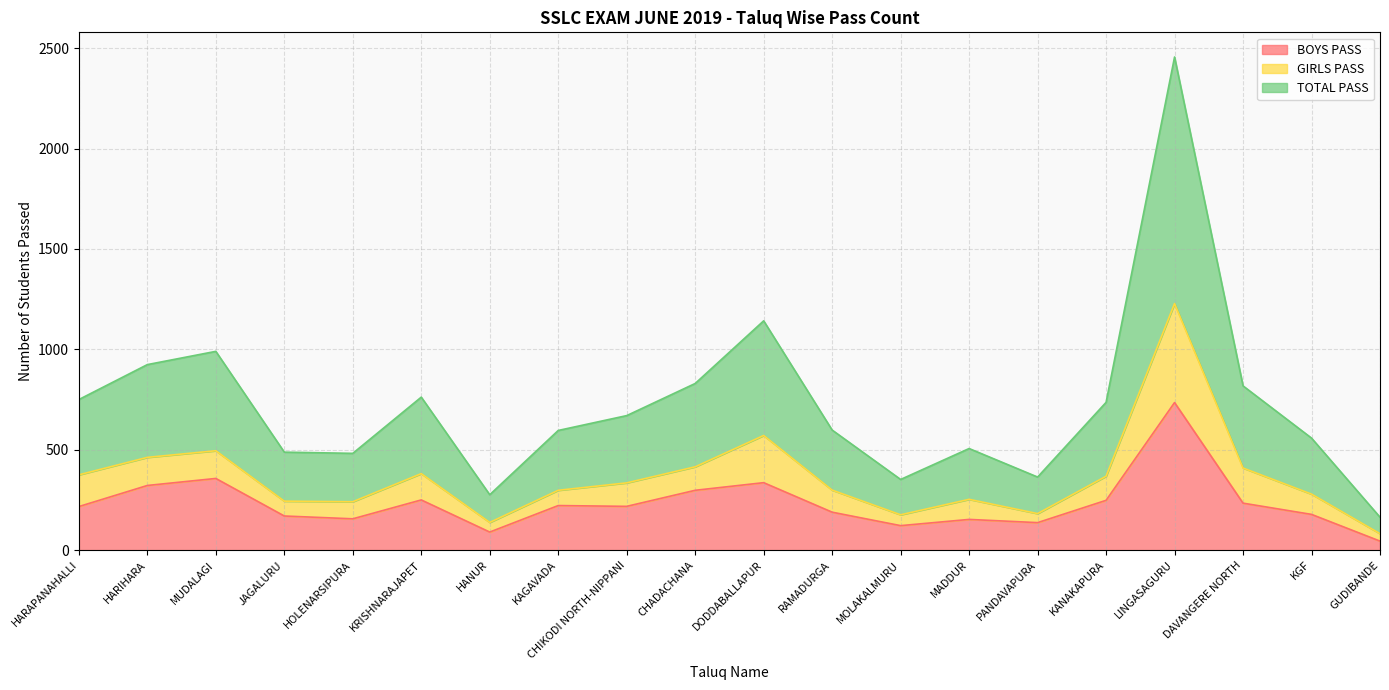

True or false: BOYS PASS has more than 1 points higher than both neighbors.

True